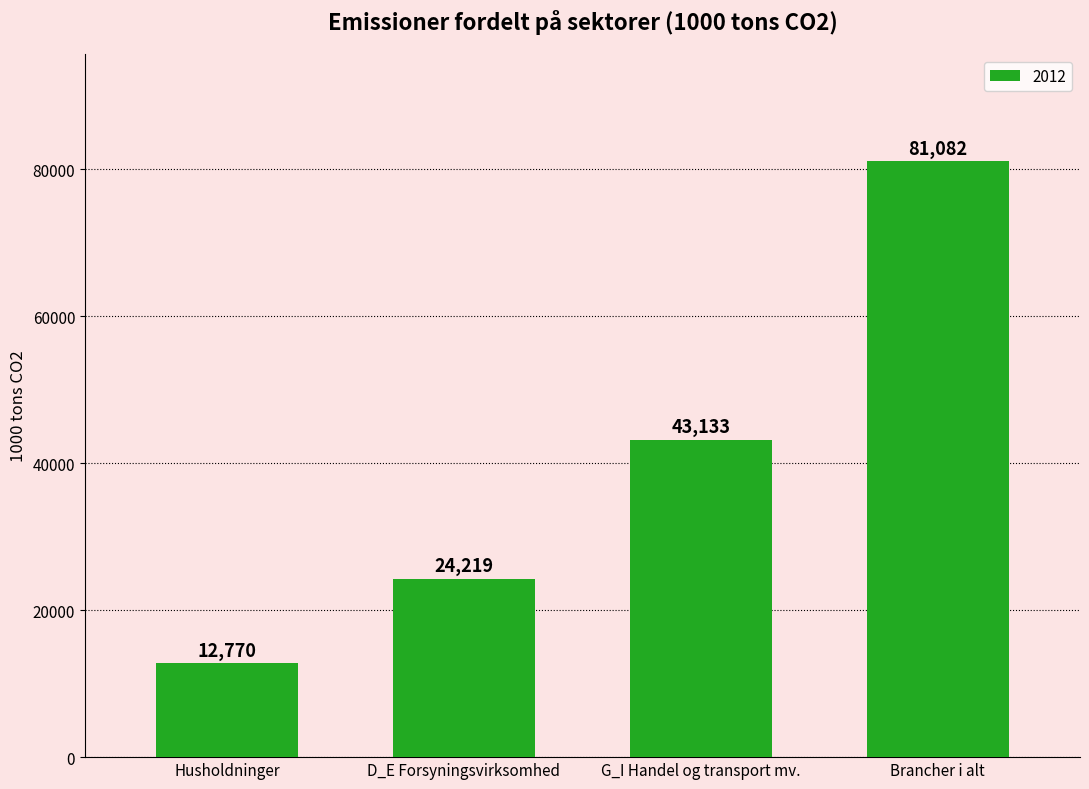

What is the smallest value displayed?

12770